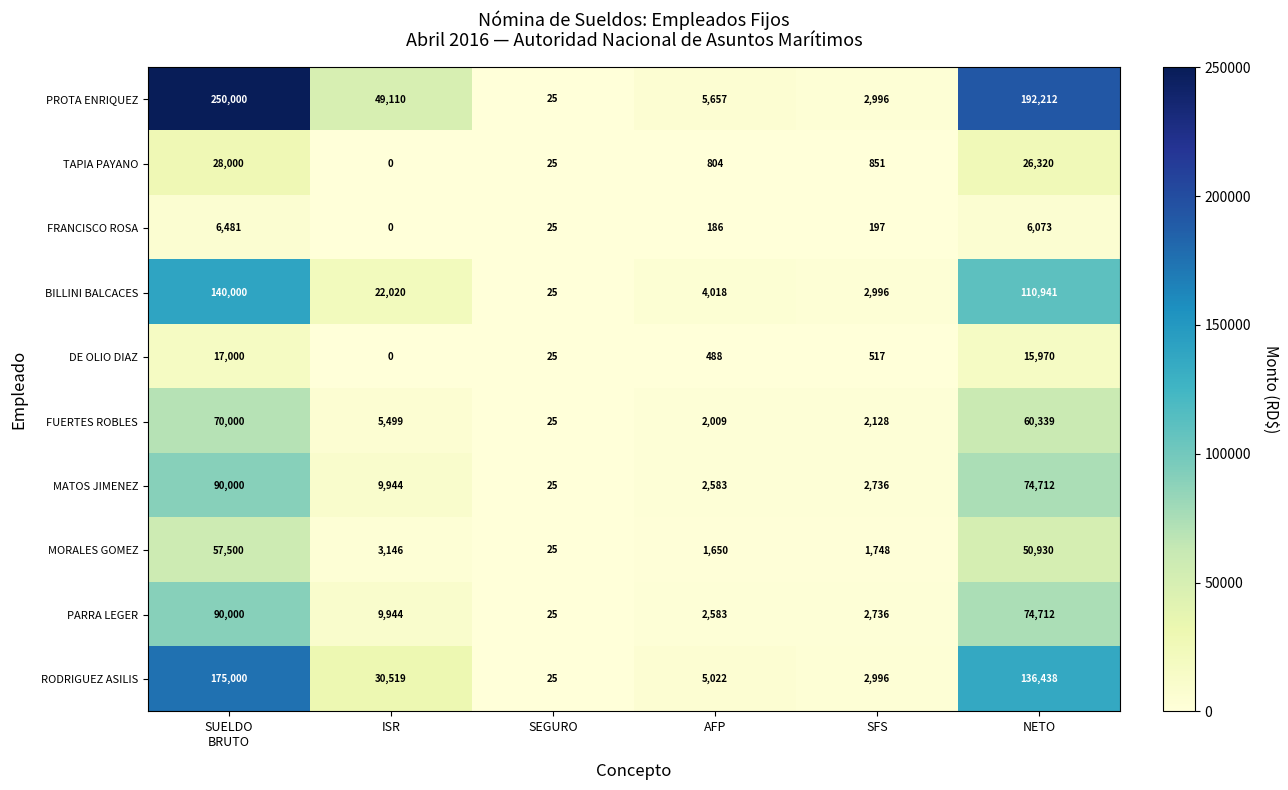

At which category does the chart reach its minimum across all series?

ISR